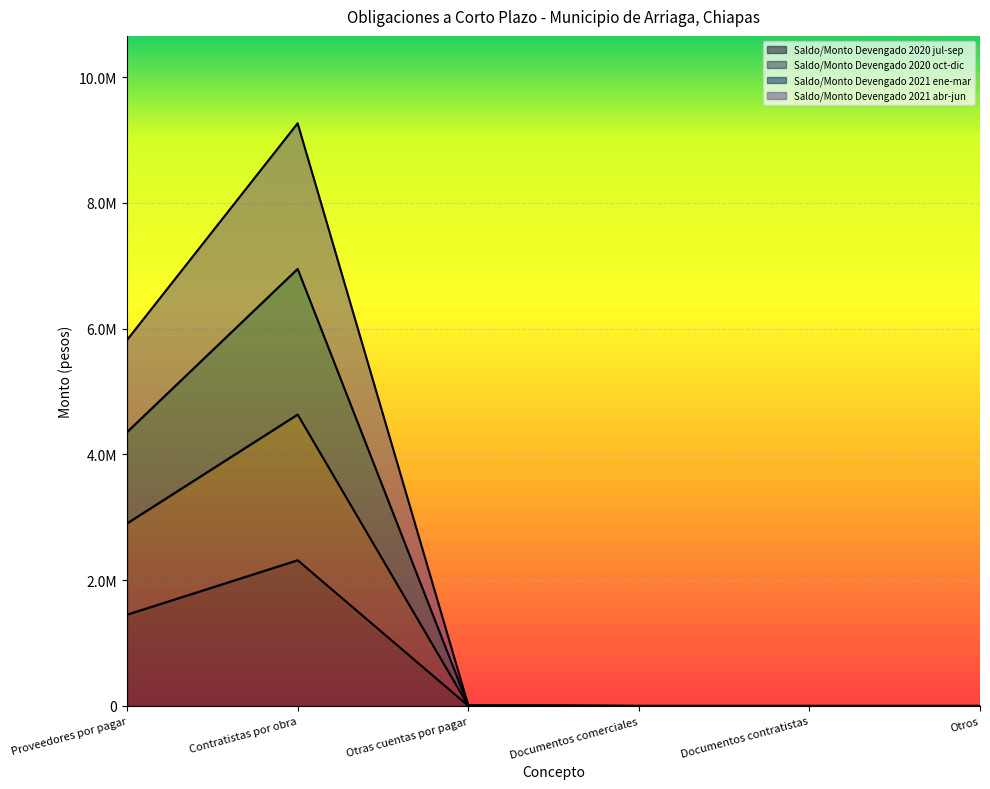

Which label corresponds to the largest value in the chart?

Contratistas por obra